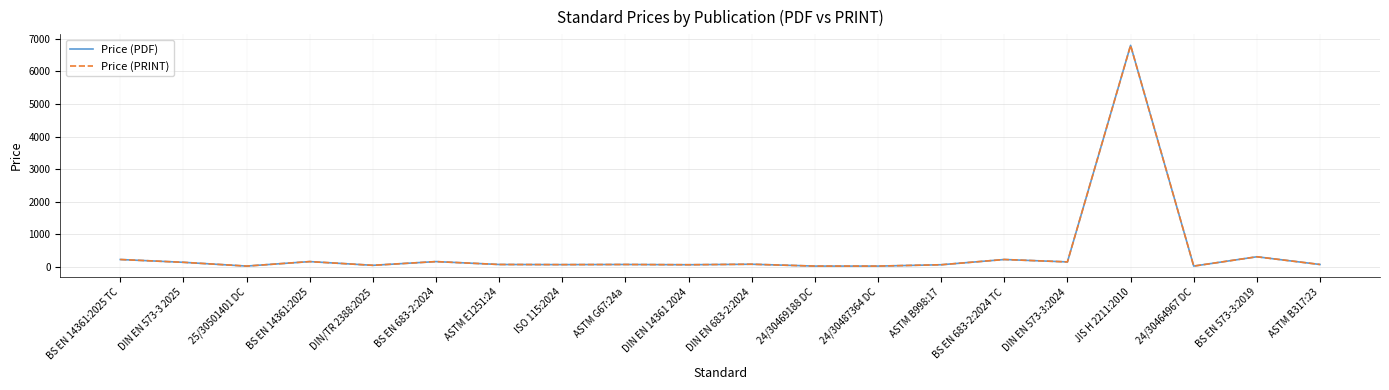

What is the difference between the Price (PRINT) values at BS EN 573-3:2019 and JIS H 2211:2010?

6494.0